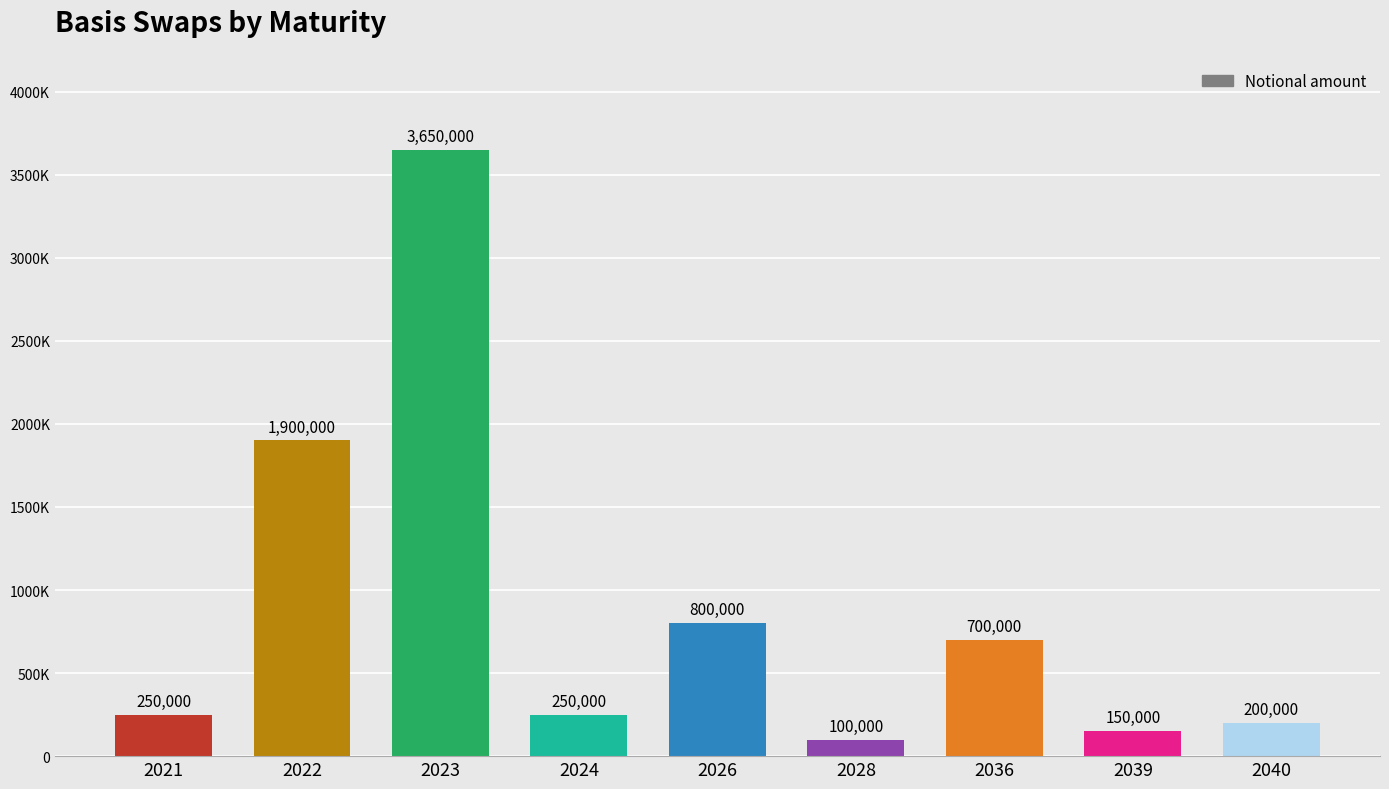

Where is the data nearest to the value 1875000?

2022